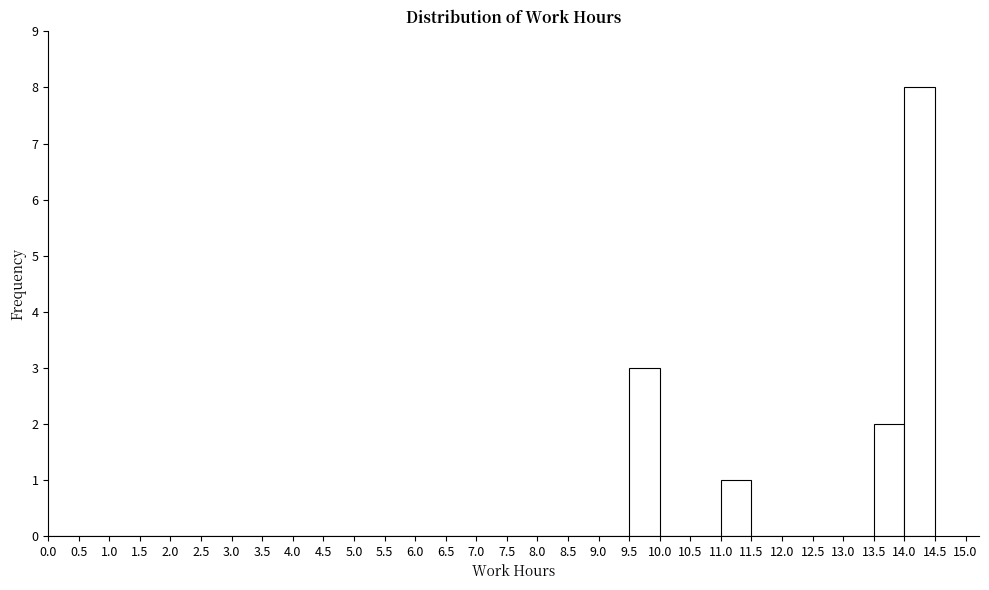

How tall is the bar that spans 9.5 to 10.0 on the x-axis? The values are not printed on the chart, so give them approximately, as read against the axis.

3